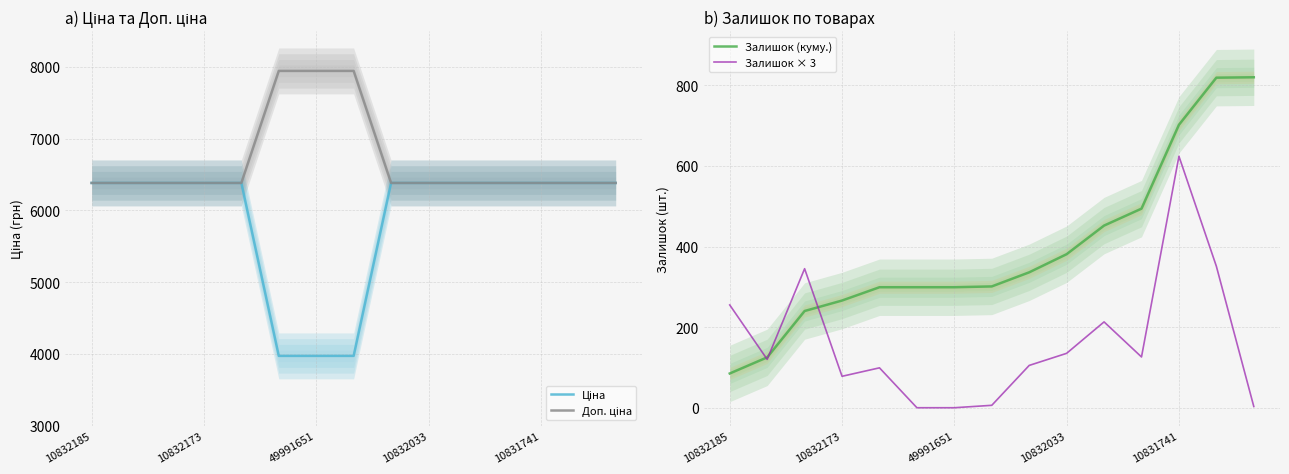

The Доп. ціна series shows 2486.6 at 10. True or false?

False